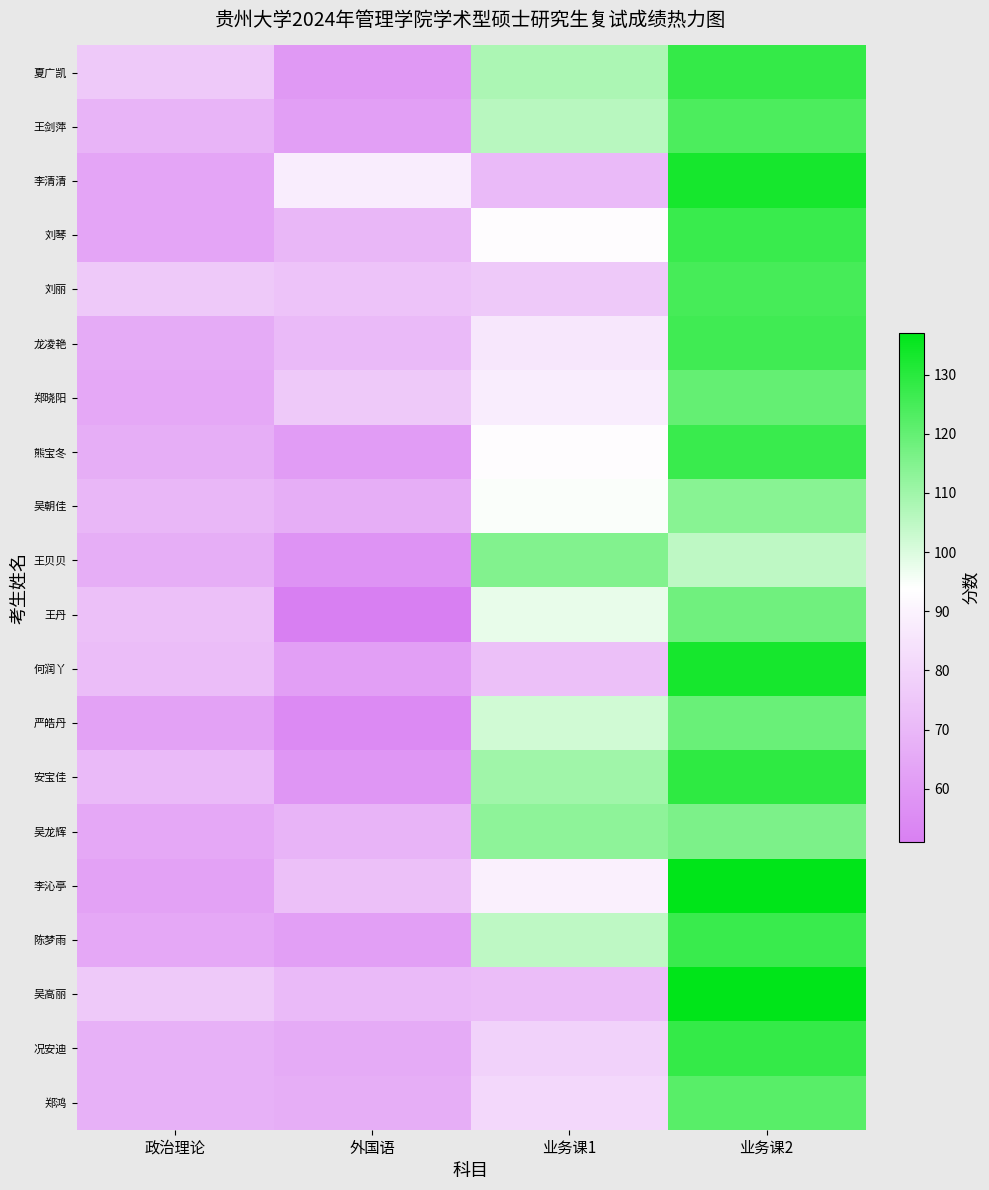

Which category has the highest value across all series?

业务课2